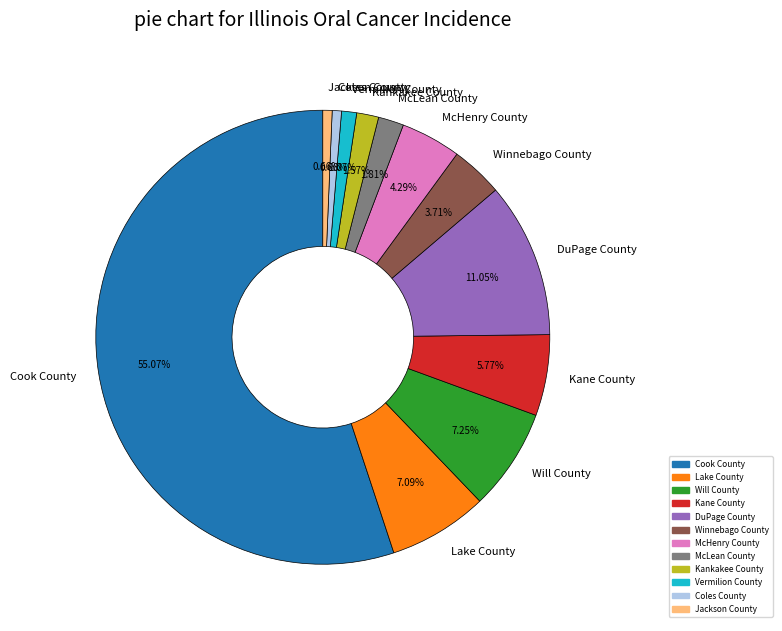

Is there any slice that represents more than half of the pie?

Yes